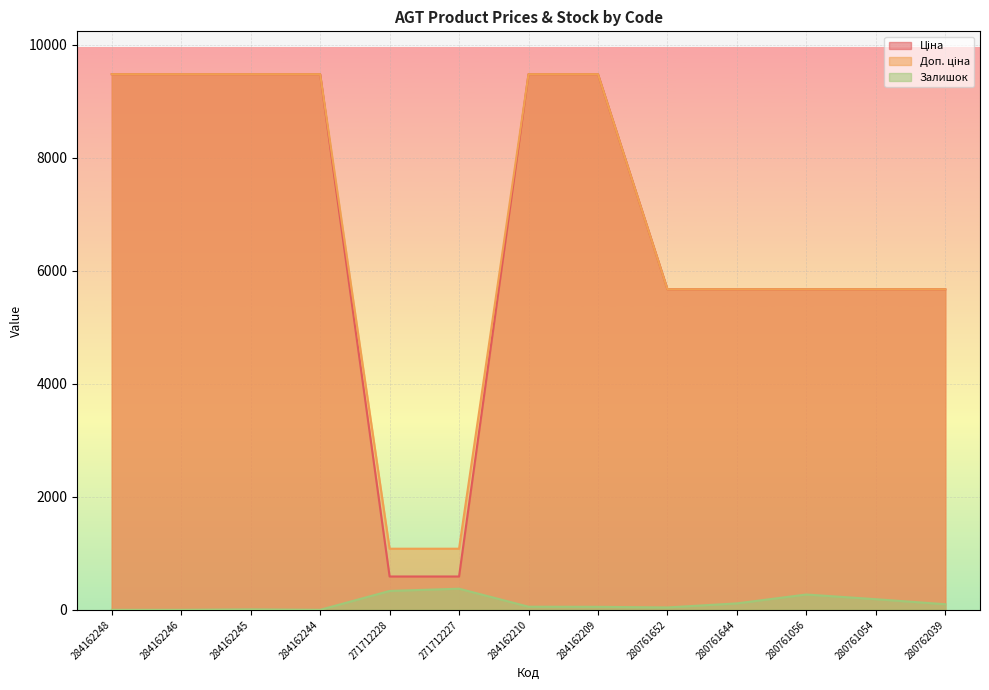

How many data points in Ціна are less than 5673?

2